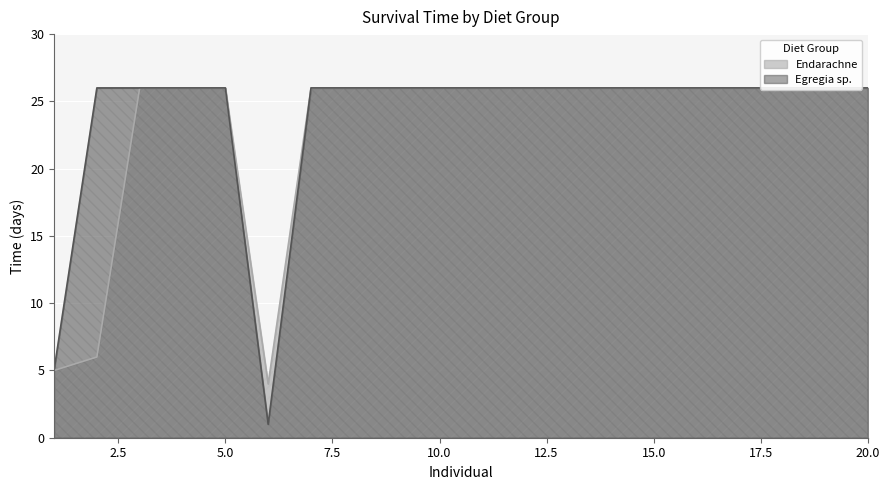

How many interior local valleys does the Endarachne series have?

1